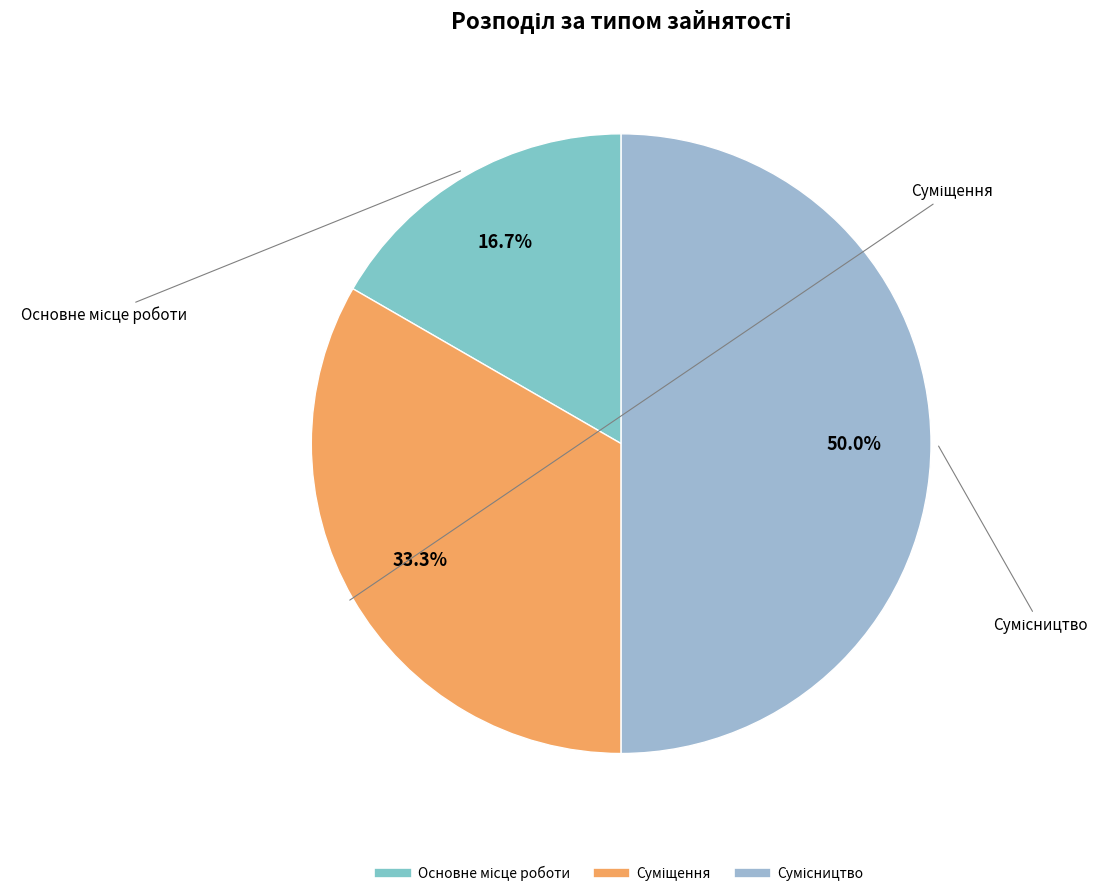

Count the number of slices in the pie.

3